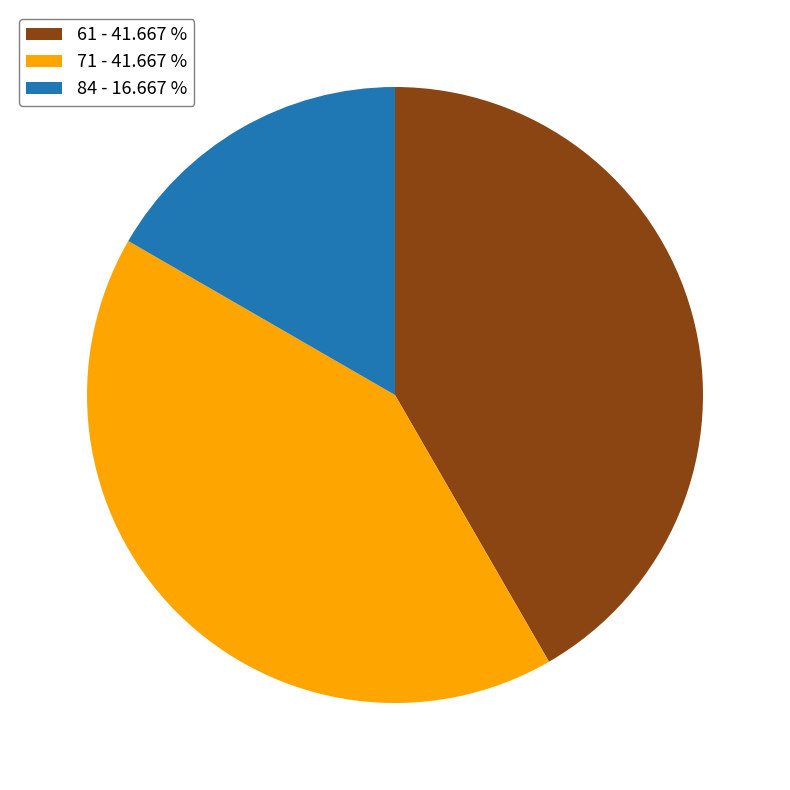

Which category has the smallest portion of the pie?

84 - 16.667 %